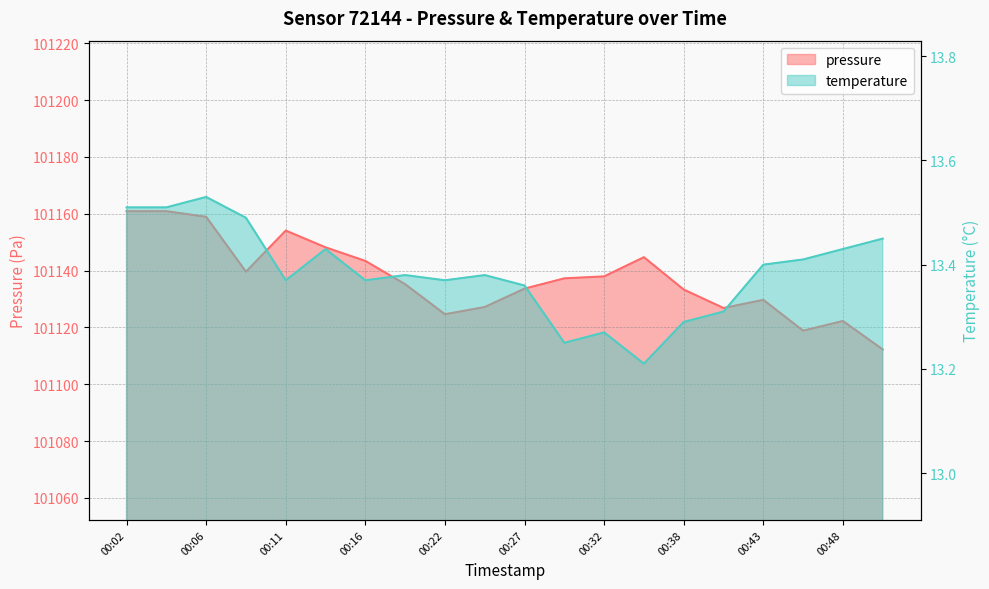

Reading left to right, transcribe all the data shown in this chart.

pressure: 00:02=101160.9	00:04=101160.9	00:06=101158.9	00:09=101139.6	00:11=101154.1	00:14=101148.2	00:16=101143.4	00:19=101135.2	00:22=101124.6	00:24=101127.2	00:27=101133.6	00:30=101137.2	00:32=101137.9	00:35=101144.7	00:38=101133.3	00:40=101126.8	00:43=101129.7	00:45=101118.8	00:48=101122.2	00:51=101112.2
temperature: 00:02=13.5	00:04=13.5	00:06=13.5	00:09=13.5	00:11=13.4	00:14=13.4	00:16=13.4	00:19=13.4	00:22=13.4	00:24=13.4	00:27=13.4	00:30=13.2	00:32=13.3	00:35=13.2	00:38=13.3	00:40=13.3	00:43=13.4	00:45=13.4	00:48=13.4	00:51=13.4